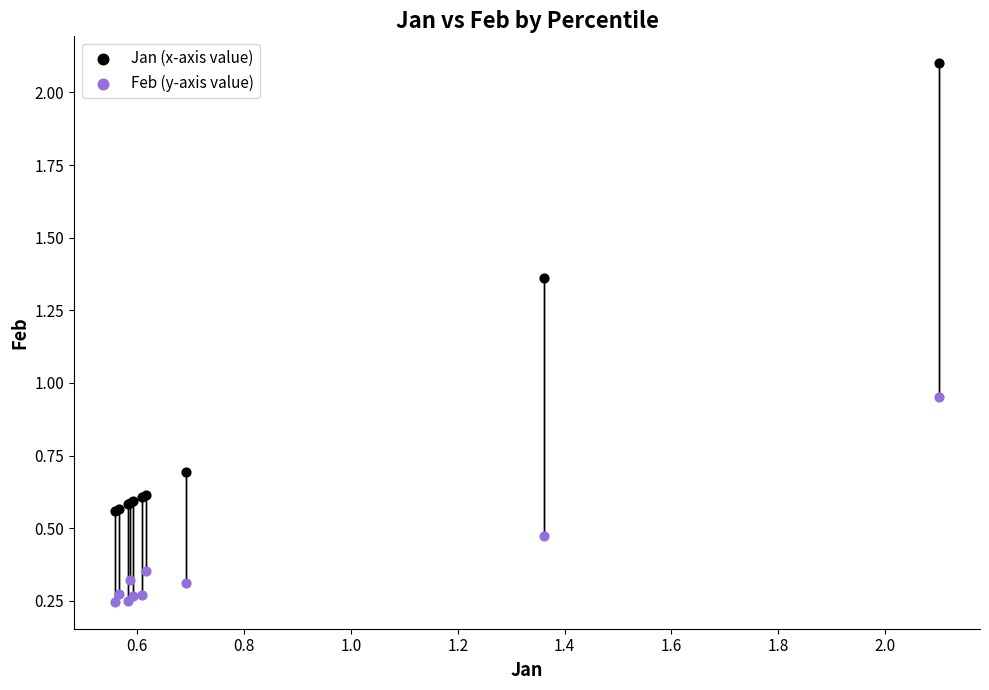

What are all the series names shown in the legend?

Jan (x-axis value), Feb (y-axis value)